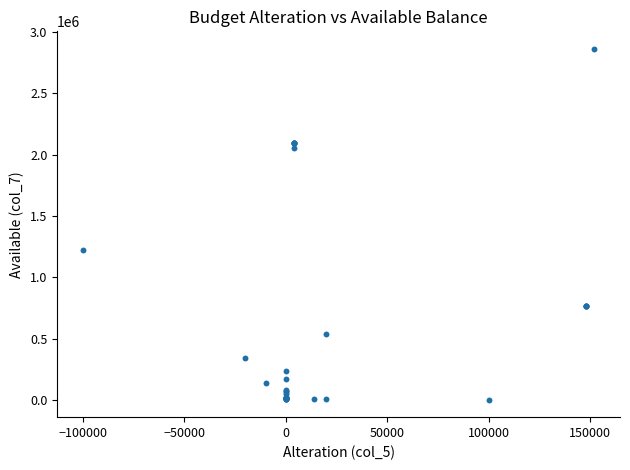

What Y value in the scatter plot is closest to 1432758?

1220211.9